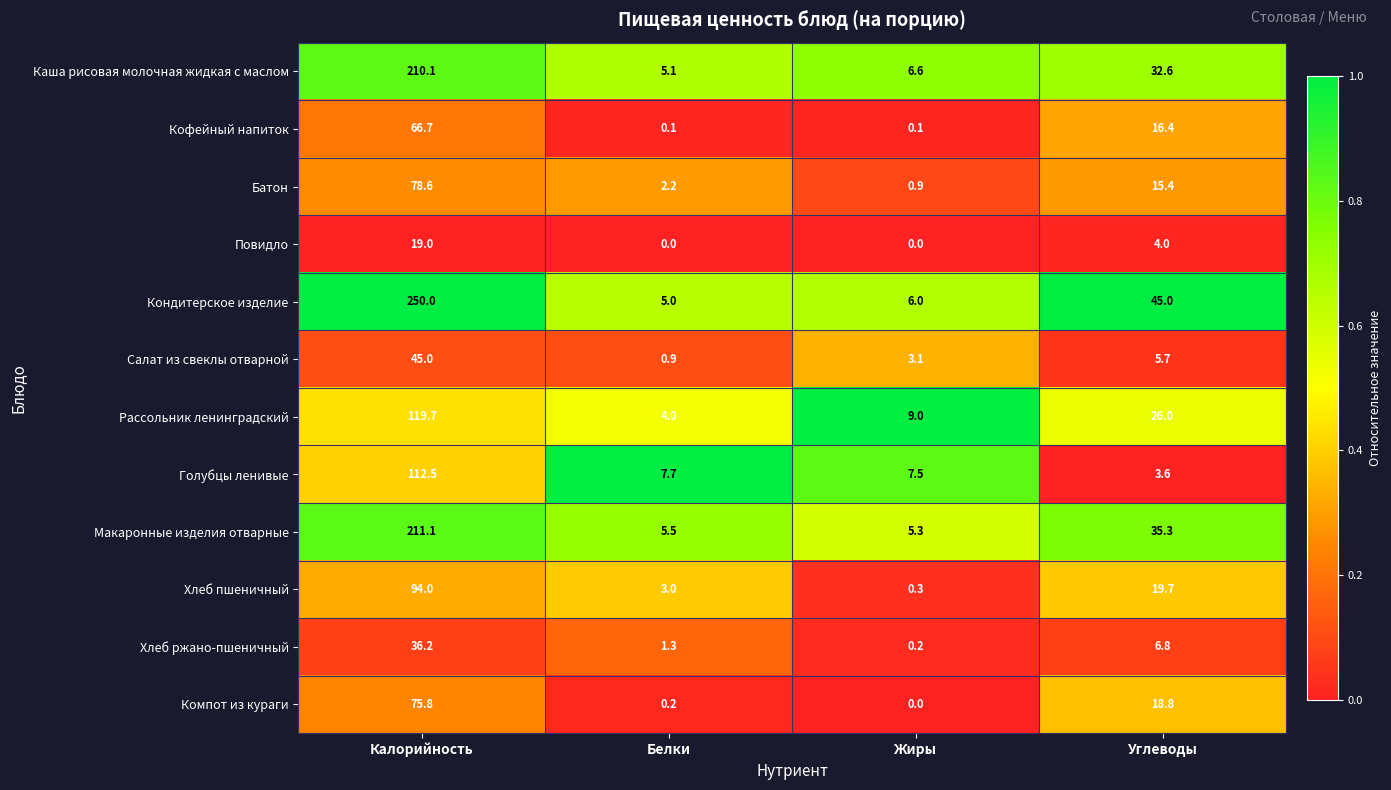

The value of Хлеб пшеничный at Углеводы is 19.7. True or false?

True